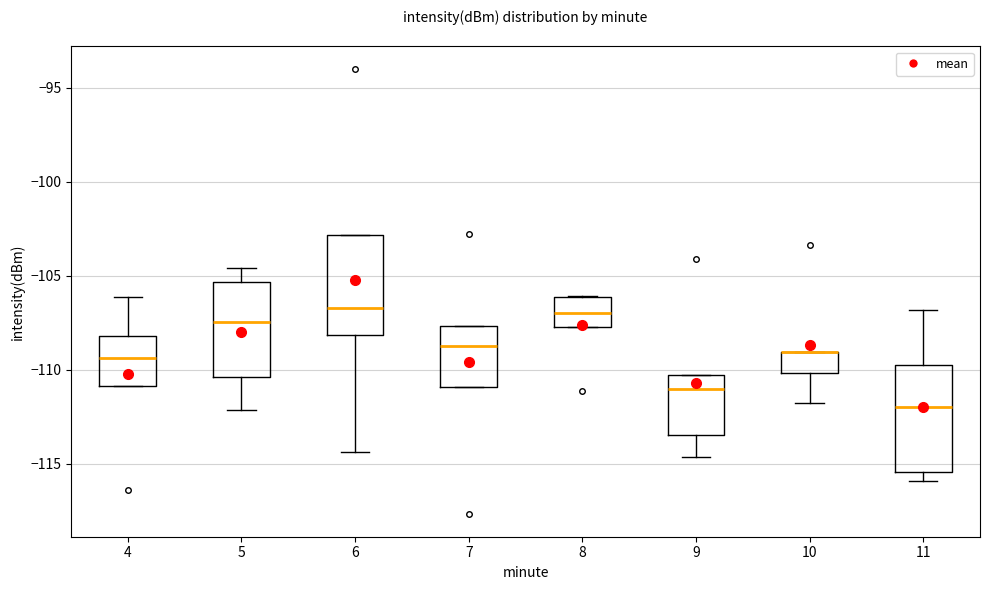

Reading left to right, transcribe this box plot: for each box, give where its median line is, the range the box spans, and where its two whiskers end, as read against the y-axis. The values are not printed on the chart, so give them approximately, as read against the axis.

4: median -109.5, box -111.0 to -108.0, whiskers -111.0 to -106.0
5: median -107.5, box -110.5 to -105.5, whiskers -112.0 to -104.5
6: median -106.5, box -108.0 to -103.0, whiskers -114.5 to -103.0
7: median -108.5, box -111.0 to -107.5, whiskers -111.0 to -107.5
8: median -107.0, box -107.5 to -106.0, whiskers -107.5 to -106.0
9: median -111.0, box -113.5 to -110.0, whiskers -114.5 to -110.0
10: median -109.0 (drawn on the box's upper edge), box -110.0 to -109.0, whiskers -111.5 to -109.0
11: median -112.0, box -115.5 to -109.5, whiskers -116.0 to -107.0